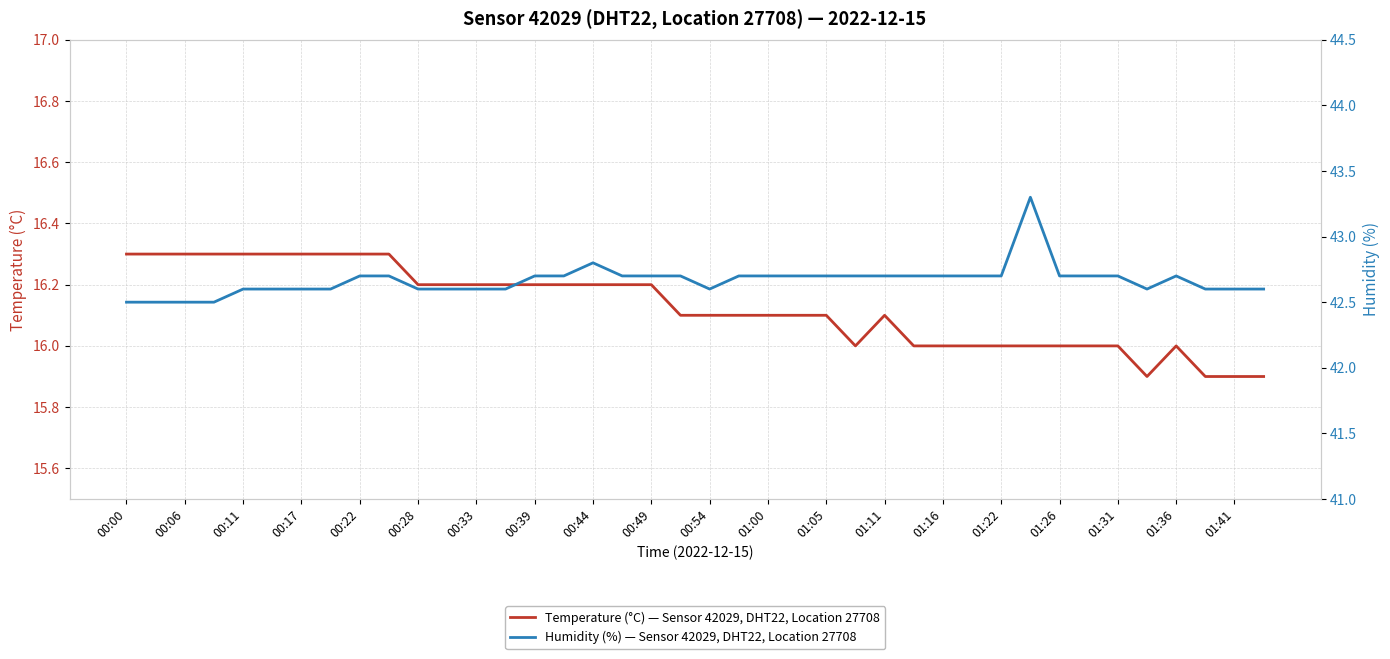

At how many categories does at least one series exceed 21?

40